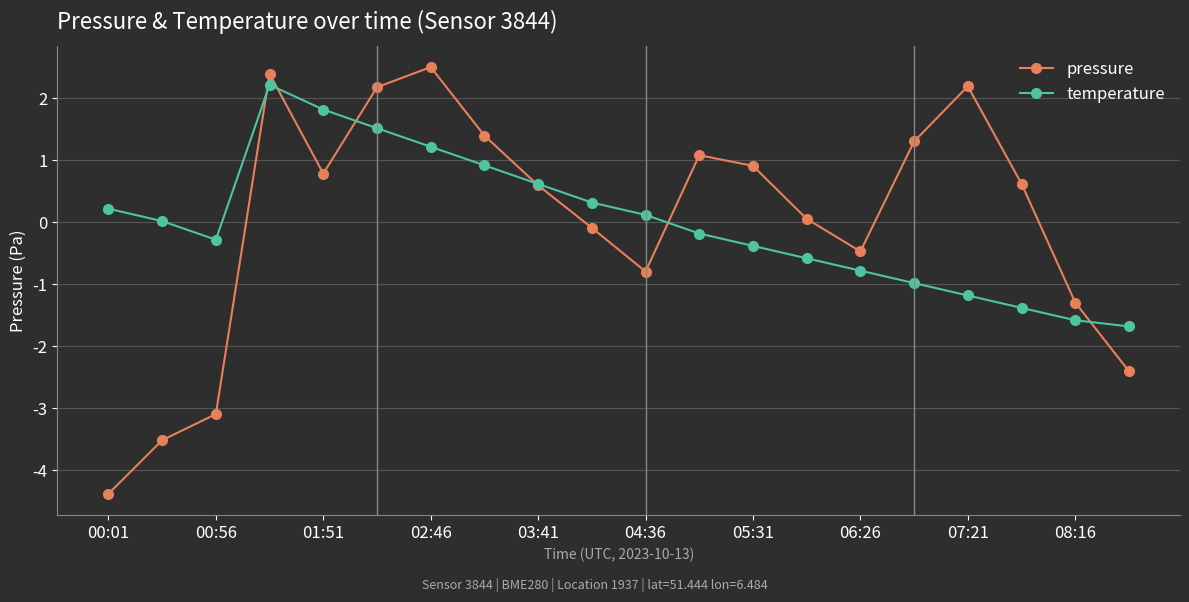

What is the maximum value for temperature?

2.2